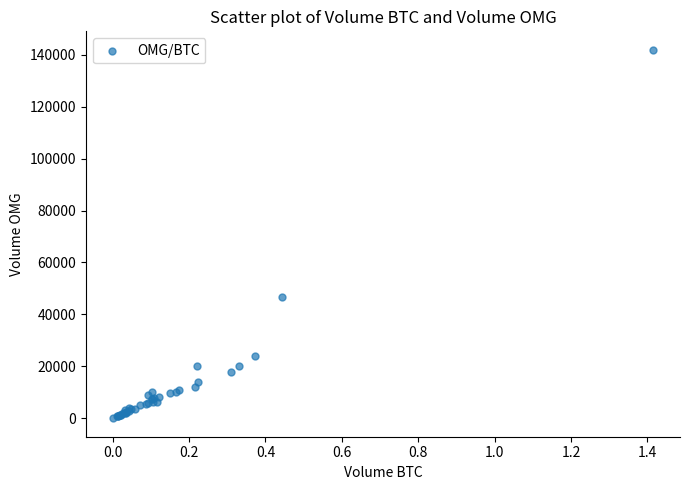

What Y value in the scatter plot is closest to 70954?

46784.1